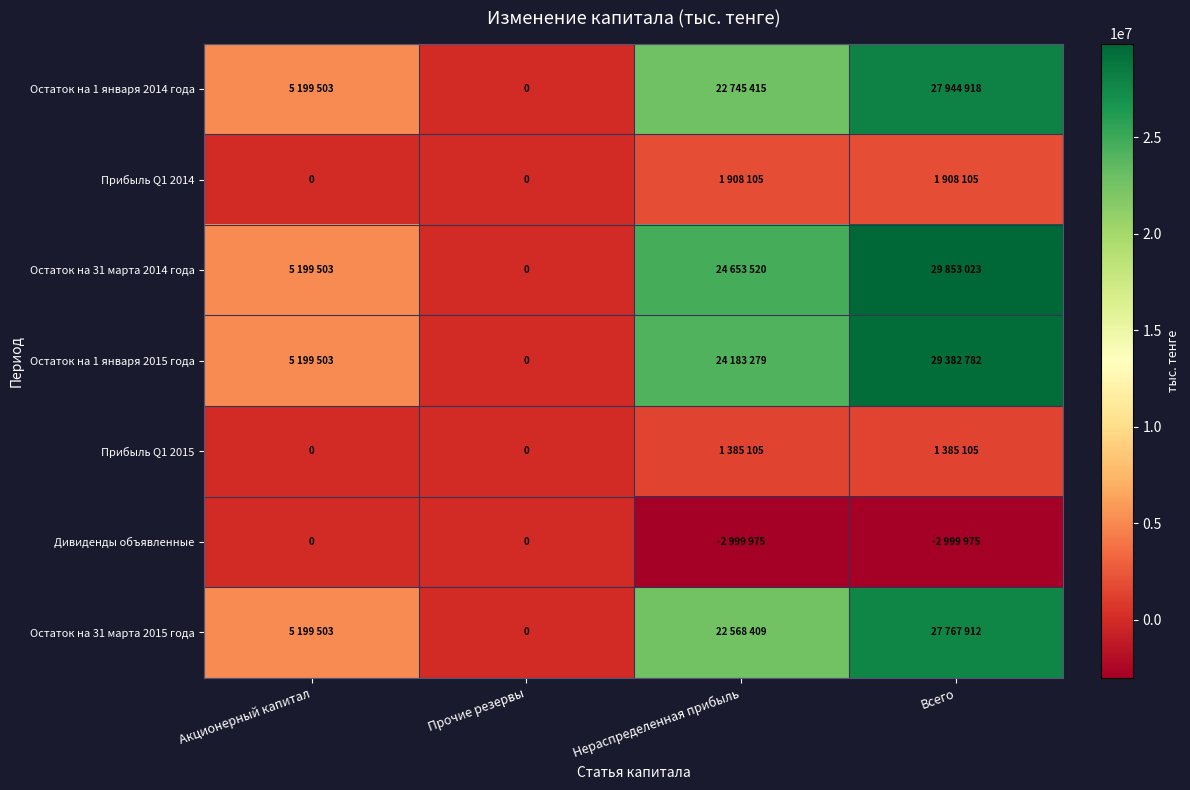

Which series has the largest total across all categories?

Остаток на 31 марта 2014 года